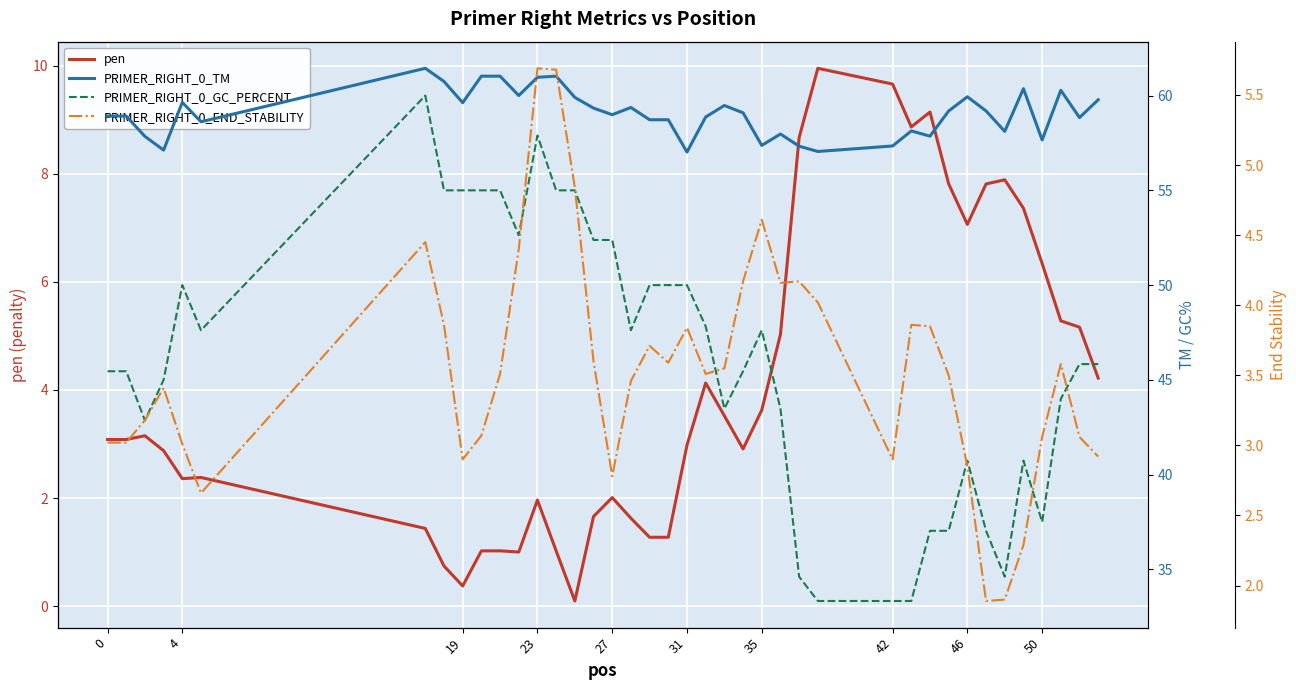

The value of pen at 42 is 9.7. True or false?

True